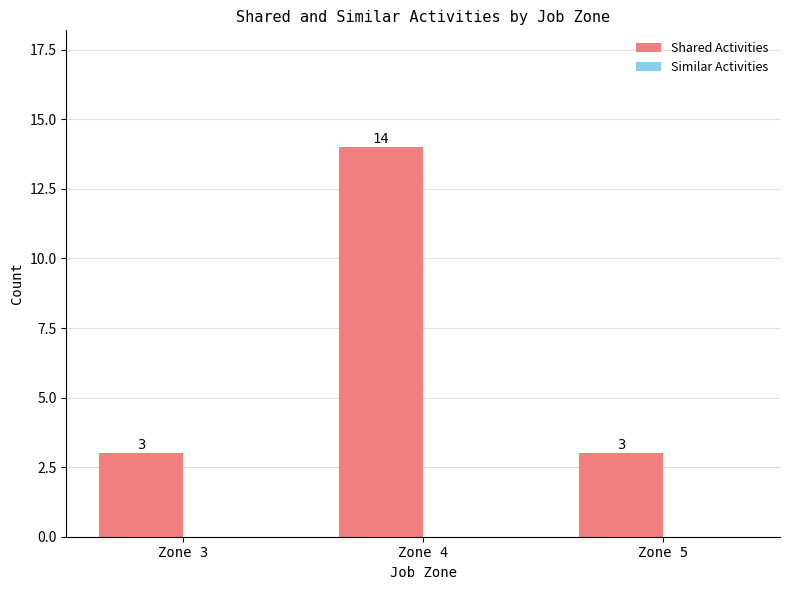

How many values are between 3 and 14?

3